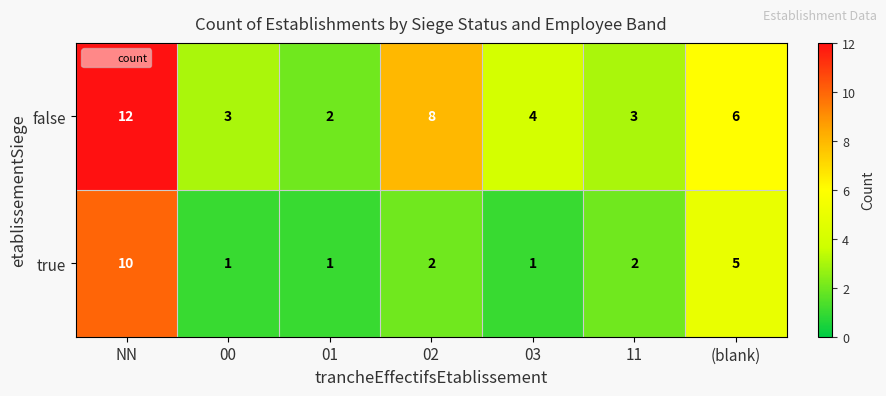

At which category is the sum across all series the highest?

NN